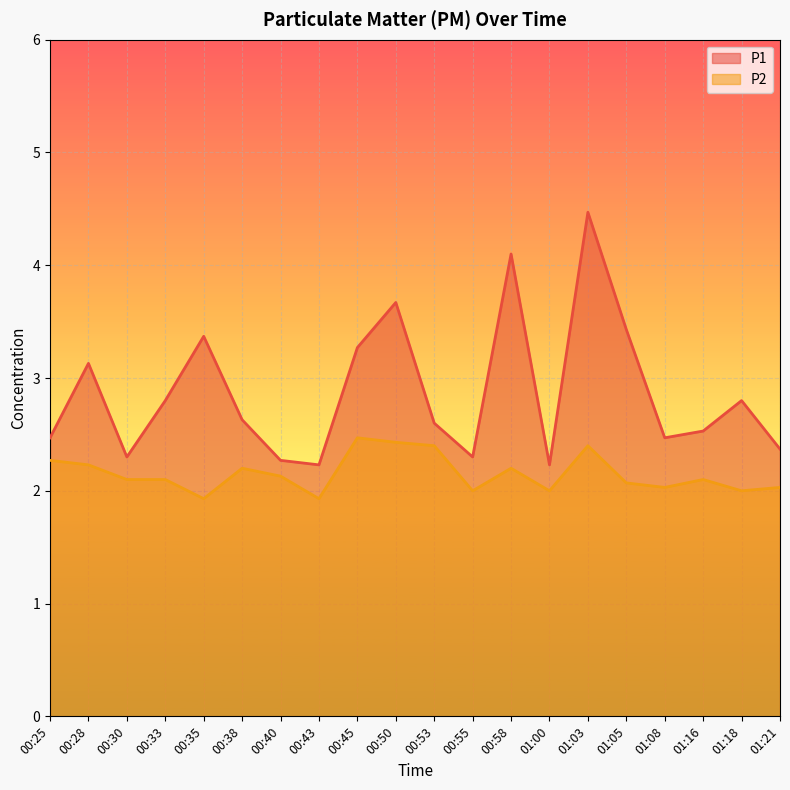

What is the sum of the P2 values at 00:45 and 00:28?

4.7